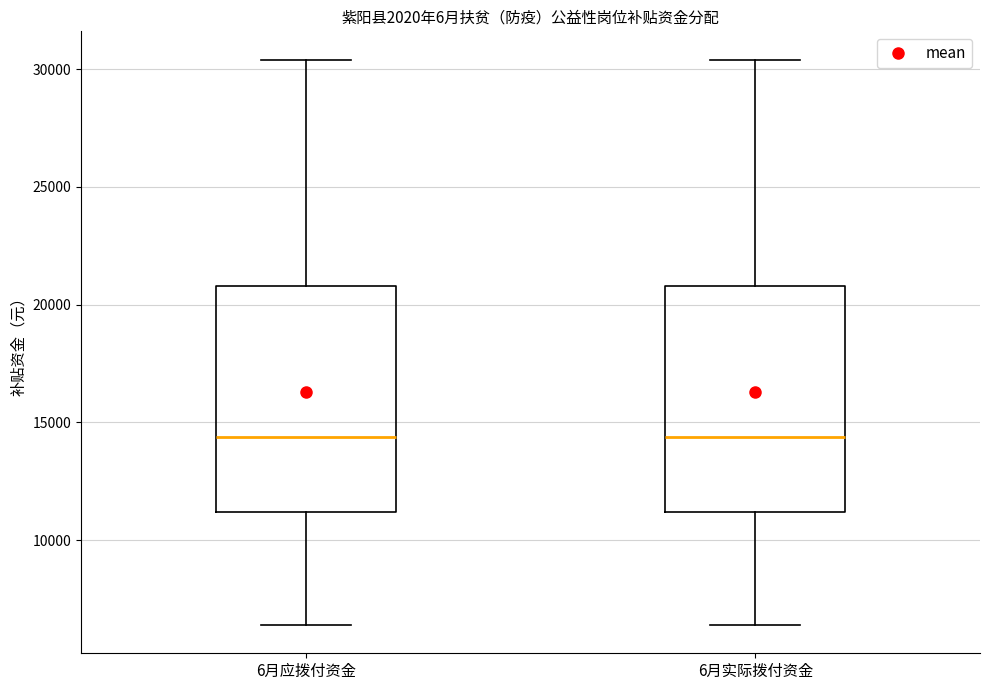

Reading left to right, transcribe this box plot: for each box, give where its median line is, the range the box spans, and where its two whiskers end, as read against the y-axis. The values are not printed on the chart, so give them approximately, as read against the axis.

6月应拨付资金: median 14500, box 11000 to 21000, whiskers 6500 to 30500
6月实际拨付资金: median 14500, box 11000 to 21000, whiskers 6500 to 30500